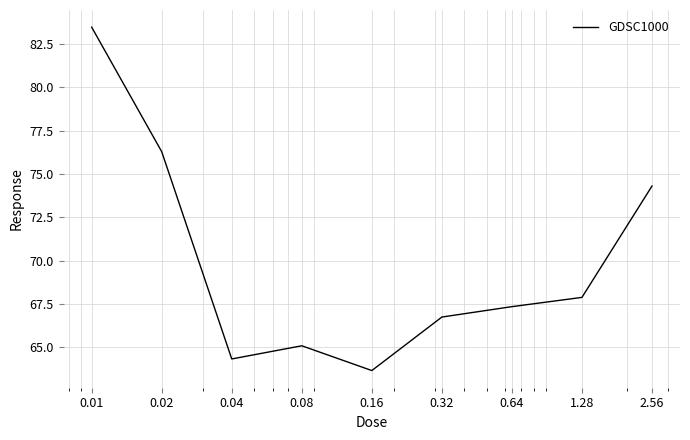

What is the minimum value shown in the chart?

63.7